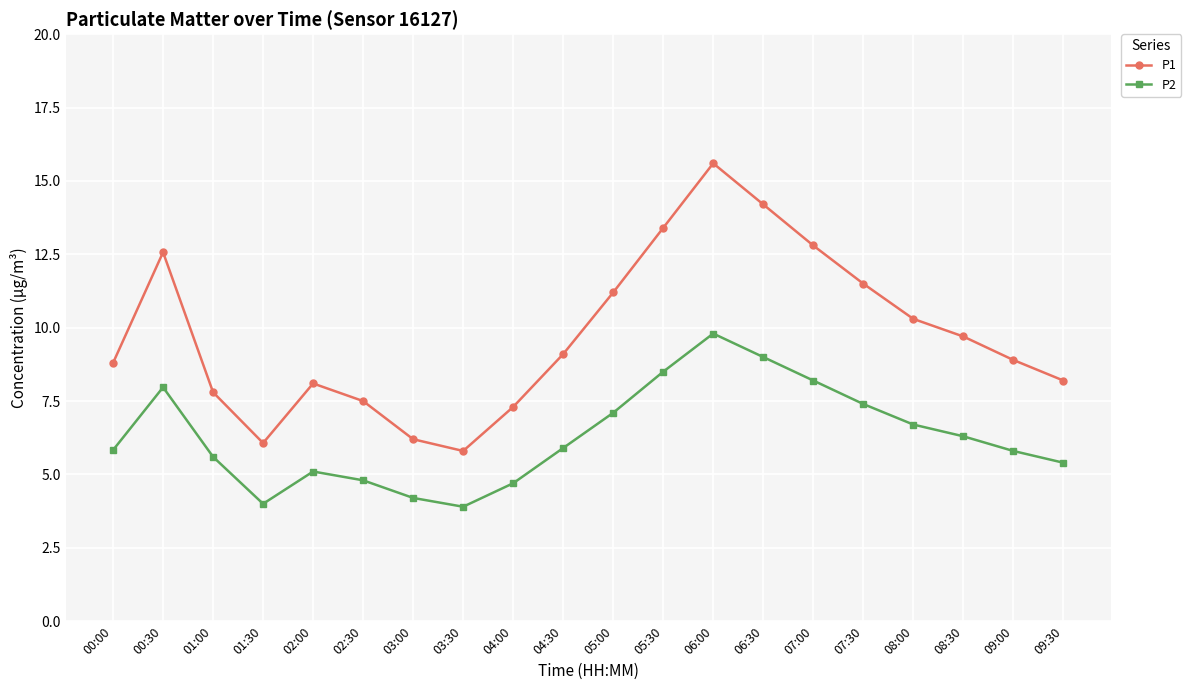

True or false: P1 and P2 intersect in this chart.

False